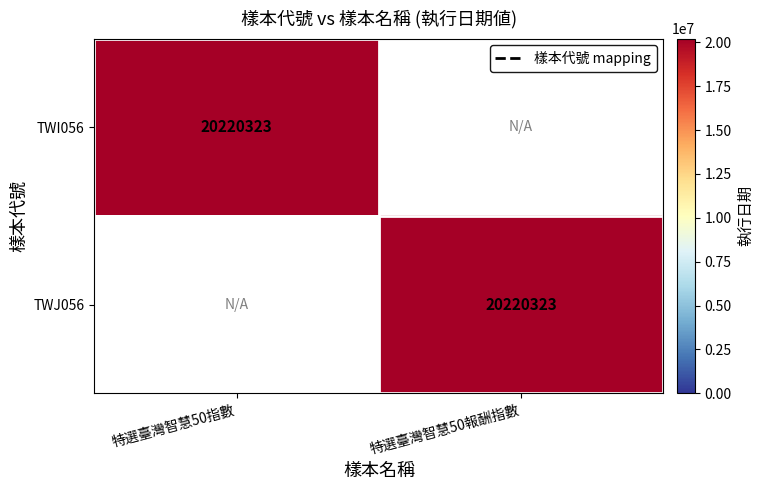

How many distinct data groups are displayed?

2